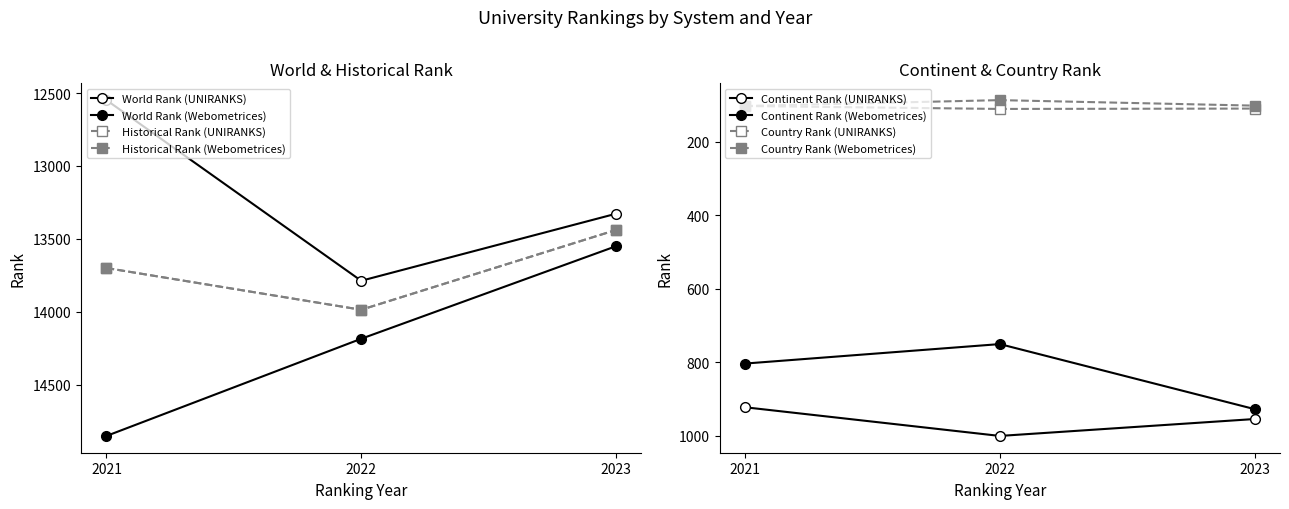

What is the greatest value displayed?

14853